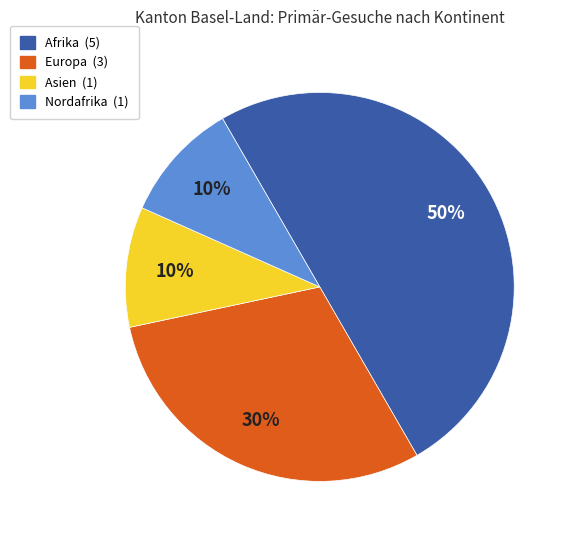

Is it true that Afrika is 39% of the pie?

False